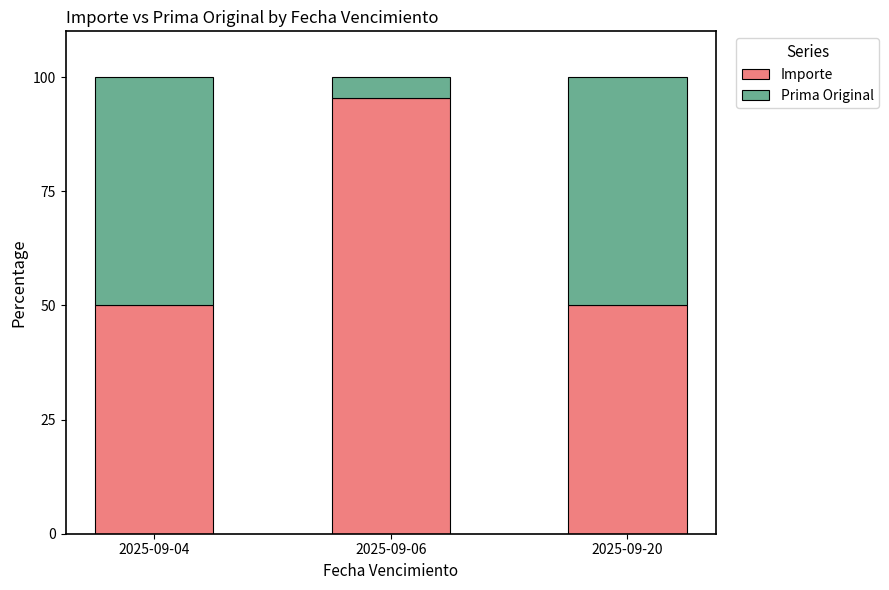

What is the minimum value for Importe?

50.0